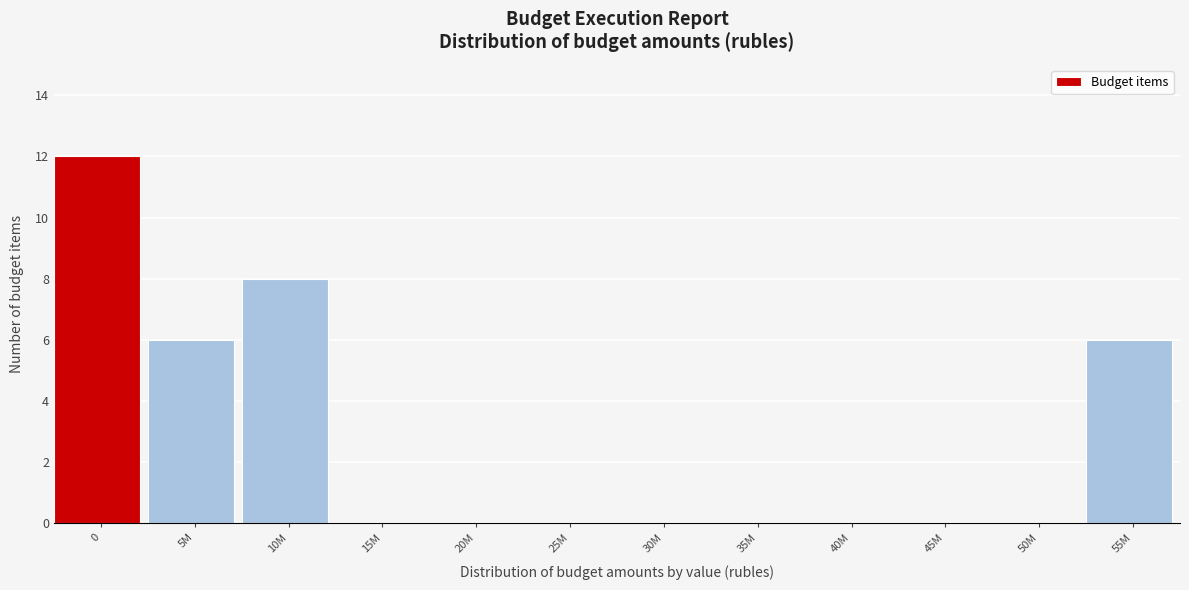

Reading left to right, transcribe all the data shown in this chart.

0=12	5M=6	10M=8	15M=0	20M=0	25M=0	30M=0	35M=0	40M=0	45M=0	50M=0	55M=6